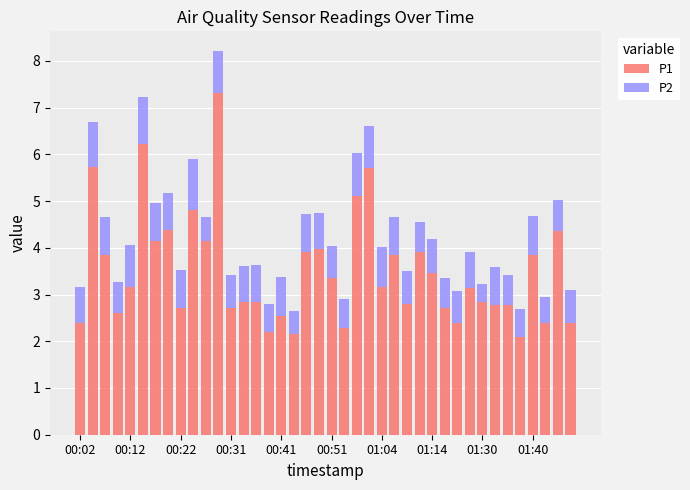

What is the highest value of the P1 series?

7.3